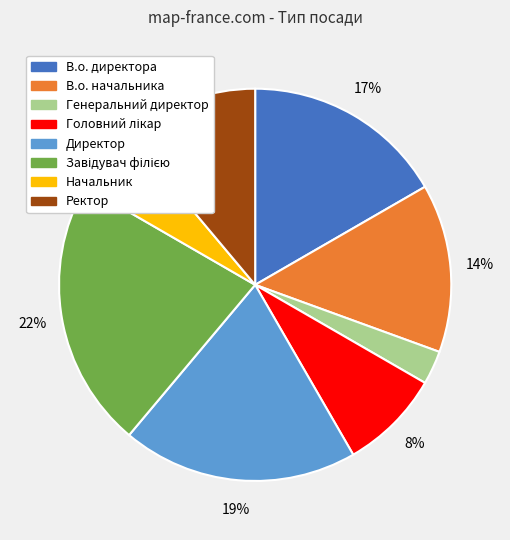

What percentage is the Генеральний директор slice, to the nearest percent?

3%